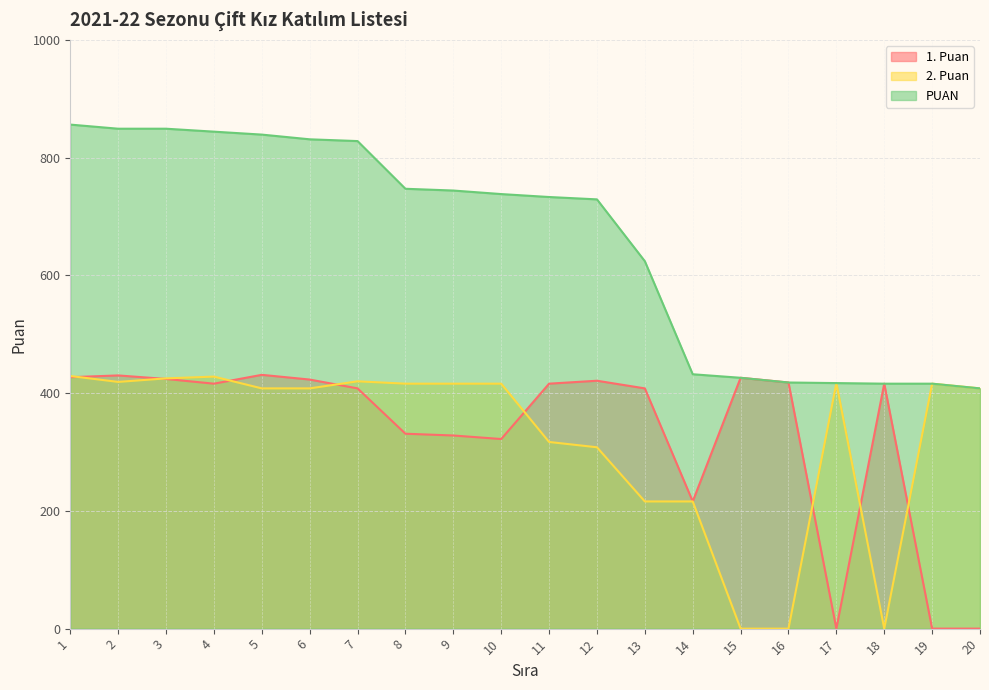

At which label does PUAN reach its peak?

1